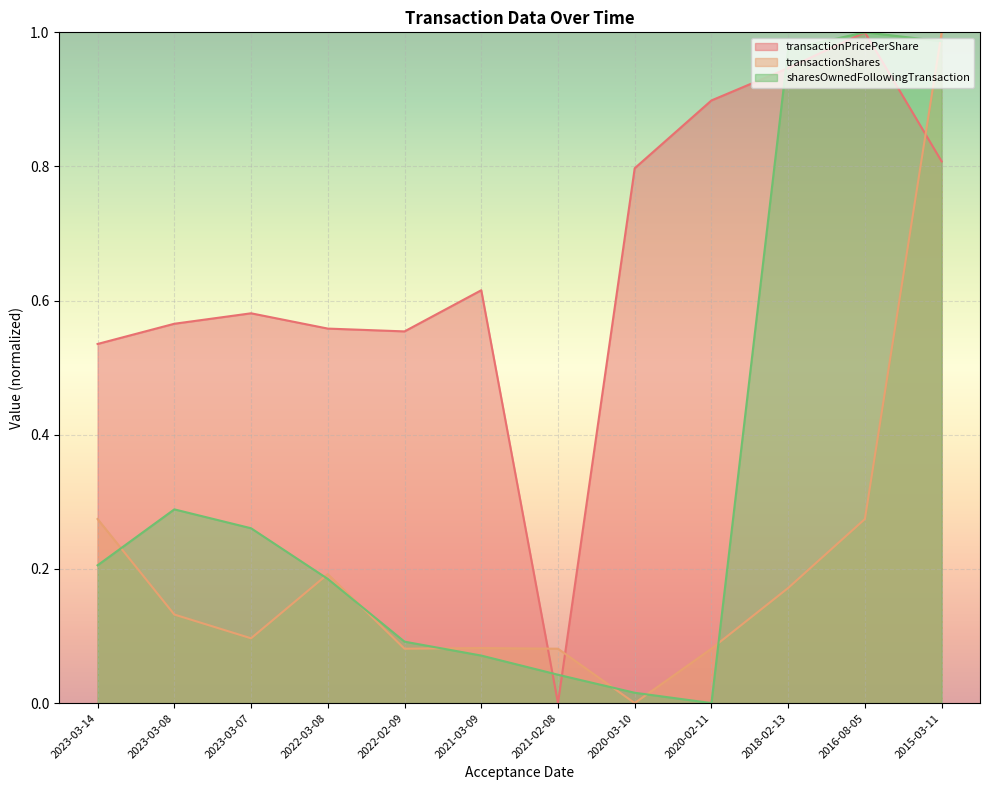

What value does the transactionShares series have at 2023-03-07?

0.1